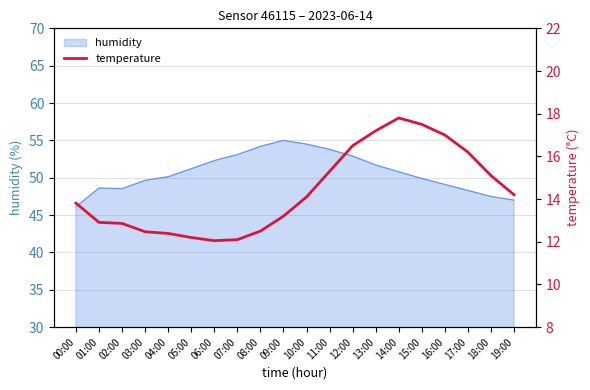

What is the change in value from 03:00 to 07:00?

-0.4